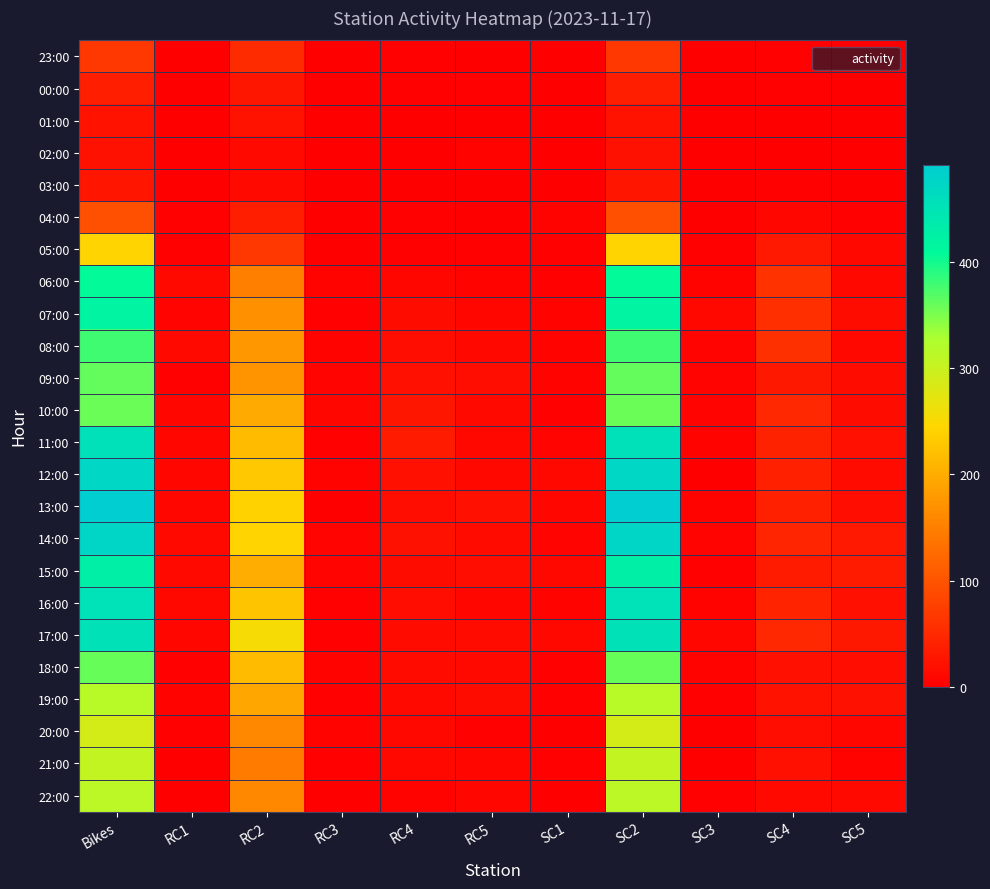

Reading left to right, extract all data points from this chart.

23:00: Bikes=66	RC1=1	RC2=53	RC3=0	RC4=2	RC5=0	SC1=0	SC2=66	SC3=1	SC4=3	SC5=1
00:00: Bikes=38	RC1=1	RC2=28	RC3=0	RC4=2	RC5=2	SC1=1	SC2=38	SC3=0	SC4=3	SC5=0
01:00: Bikes=24	RC1=0	RC2=24	RC3=1	RC4=0	RC5=1	SC1=0	SC2=24	SC3=1	SC4=1	SC5=0
02:00: Bikes=23	RC1=0	RC2=13	RC3=0	RC4=0	RC5=4	SC1=0	SC2=23	SC3=0	SC4=1	SC5=0
03:00: Bikes=25	RC1=0	RC2=13	RC3=1	RC4=1	RC5=1	SC1=1	SC2=25	SC3=0	SC4=2	SC5=1
04:00: Bikes=94	RC1=3	RC2=37	RC3=1	RC4=3	RC5=1	SC1=4	SC2=94	SC3=1	SC4=9	SC5=2
05:00: Bikes=243	RC1=2	RC2=67	RC3=1	RC4=2	RC5=3	SC1=2	SC2=243	SC3=3	SC4=31	SC5=11
06:00: Bikes=408	RC1=12	RC2=150	RC3=5	RC4=9	RC5=5	SC1=3	SC2=408	SC3=4	SC4=61	SC5=11
07:00: Bikes=419	RC1=7	RC2=169	RC3=3	RC4=16	RC5=8	SC1=5	SC2=419	SC3=10	SC4=57	SC5=17
08:00: Bikes=378	RC1=12	RC2=178	RC3=4	RC4=19	RC5=10	SC1=5	SC2=378	SC3=7	SC4=58	SC5=10
09:00: Bikes=362	RC1=2	RC2=171	RC3=6	RC4=20	RC5=18	SC1=4	SC2=362	SC3=6	SC4=30	SC5=16
10:00: Bikes=357	RC1=8	RC2=196	RC3=8	RC4=27	RC5=13	SC1=3	SC2=357	SC3=7	SC4=48	SC5=17
11:00: Bikes=456	RC1=8	RC2=215	RC3=3	RC4=33	RC5=11	SC1=7	SC2=456	SC3=4	SC4=42	SC5=21
12:00: Bikes=472	RC1=9	RC2=229	RC3=5	RC4=20	RC5=11	SC1=10	SC2=472	SC3=1	SC4=40	SC5=15
13:00: Bikes=491	RC1=8	RC2=240	RC3=1	RC4=19	RC5=21	SC1=9	SC2=491	SC3=4	SC4=39	SC5=18
14:00: Bikes=474	RC1=12	RC2=243	RC3=7	RC4=22	RC5=15	SC1=7	SC2=474	SC3=7	SC4=46	SC5=32
15:00: Bikes=429	RC1=13	RC2=201	RC3=6	RC4=17	RC5=18	SC1=10	SC2=429	SC3=3	SC4=33	SC5=33
16:00: Bikes=452	RC1=10	RC2=226	RC3=2	RC4=19	RC5=9	SC1=4	SC2=452	SC3=5	SC4=43	SC5=21
17:00: Bikes=454	RC1=9	RC2=255	RC3=2	RC4=15	RC5=14	SC1=10	SC2=454	SC3=9	SC4=49	SC5=30
18:00: Bikes=359	RC1=3	RC2=215	RC3=5	RC4=15	RC5=12	SC1=3	SC2=359	SC3=4	SC4=20	SC5=18
19:00: Bikes=316	RC1=4	RC2=193	RC3=3	RC4=12	RC5=16	SC1=2	SC2=316	SC3=3	SC4=24	SC5=23
20:00: Bikes=288	RC1=3	RC2=160	RC3=4	RC4=10	RC5=2	SC1=0	SC2=288	SC3=1	SC4=18	SC5=8
21:00: Bikes=306	RC1=1	RC2=145	RC3=2	RC4=10	RC5=9	SC1=2	SC2=306	SC3=1	SC4=21	SC5=4
22:00: Bikes=312	RC1=1	RC2=160	RC3=1	RC4=5	RC5=9	SC1=1	SC2=312	SC3=2	SC4=13	SC5=13